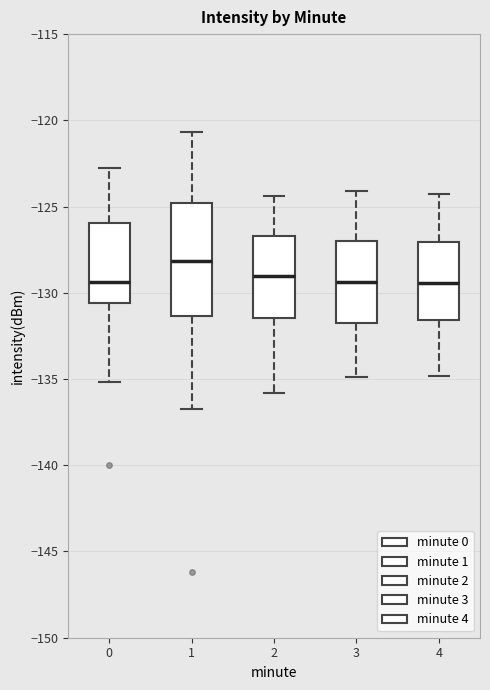

Reading left to right, transcribe this box plot: for each box, give where its median line is, the range the box spans, and where its two whiskers end, as read against the y-axis. The values are not printed on the chart, so give them approximately, as read against the axis.

0: median -129.5, box -130.5 to -126.0, whiskers -135.0 to -122.5
1: median -128.0, box -131.5 to -125.0, whiskers -137.0 to -120.5
2: median -129.0, box -131.5 to -126.5, whiskers -136.0 to -124.5
3: median -129.5, box -132.0 to -127.0, whiskers -135.0 to -124.0
4: median -129.5, box -131.5 to -127.0, whiskers -135.0 to -124.5